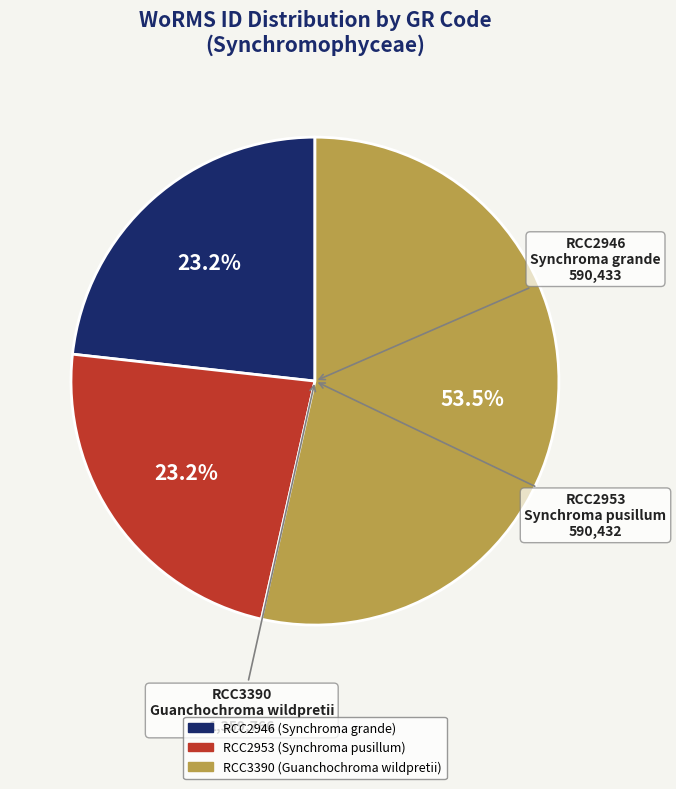

To the nearest percent, what is the combined percentage of RCC3390 and RCC2953?

77%